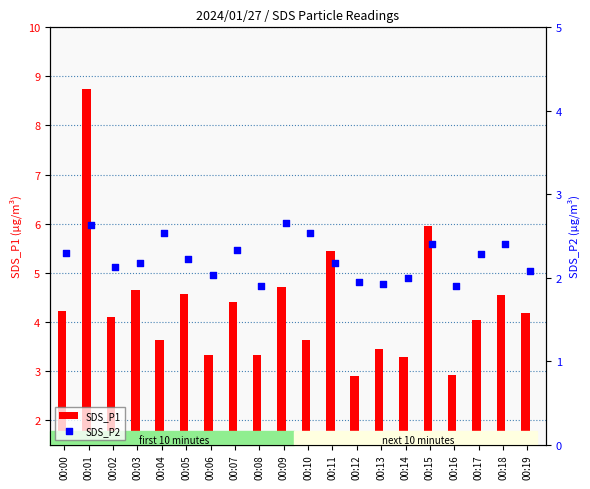

At how many categories does at least one series exceed 2?

20